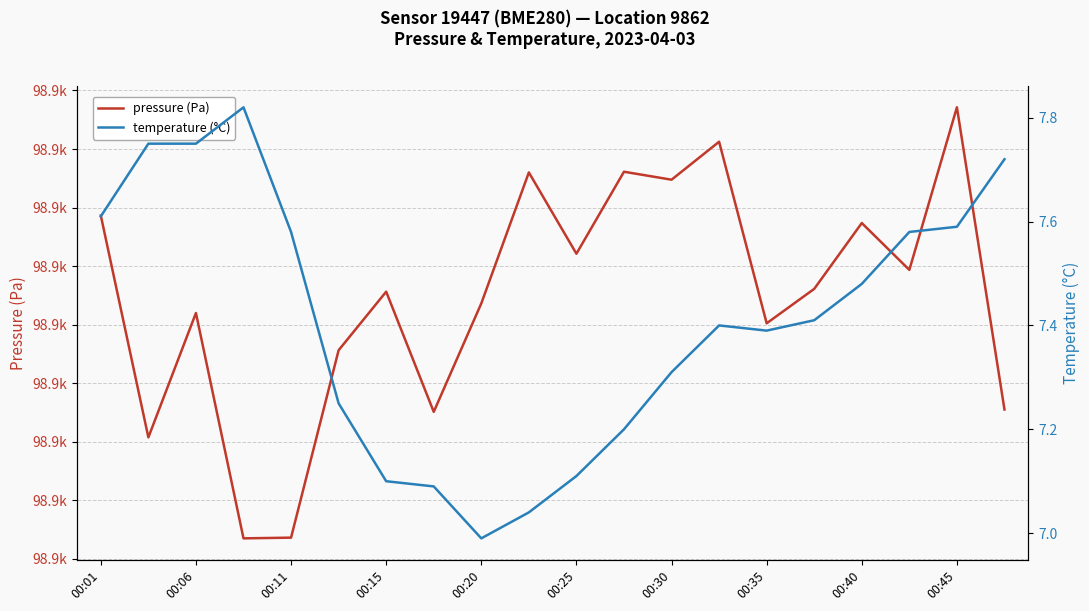

Reading right to left, list all the values displayed in this chart.

pressure (Pa): 98868.9	98881.8	98874.8	98876.8	98874.0	98872.6	98880.3	98878.7	98879.0	98875.5	98879.0	98873.4	98868.8	98873.9	98871.4	98863.4	98863.4	98873.0	98867.7	98877.2
temperature (°C): 7.7	7.6	7.6	7.5	7.4	7.4	7.4	7.3	7.2	7.1	7.0	7.0	7.1	7.1	7.2	7.6	7.8	7.8	7.8	7.6